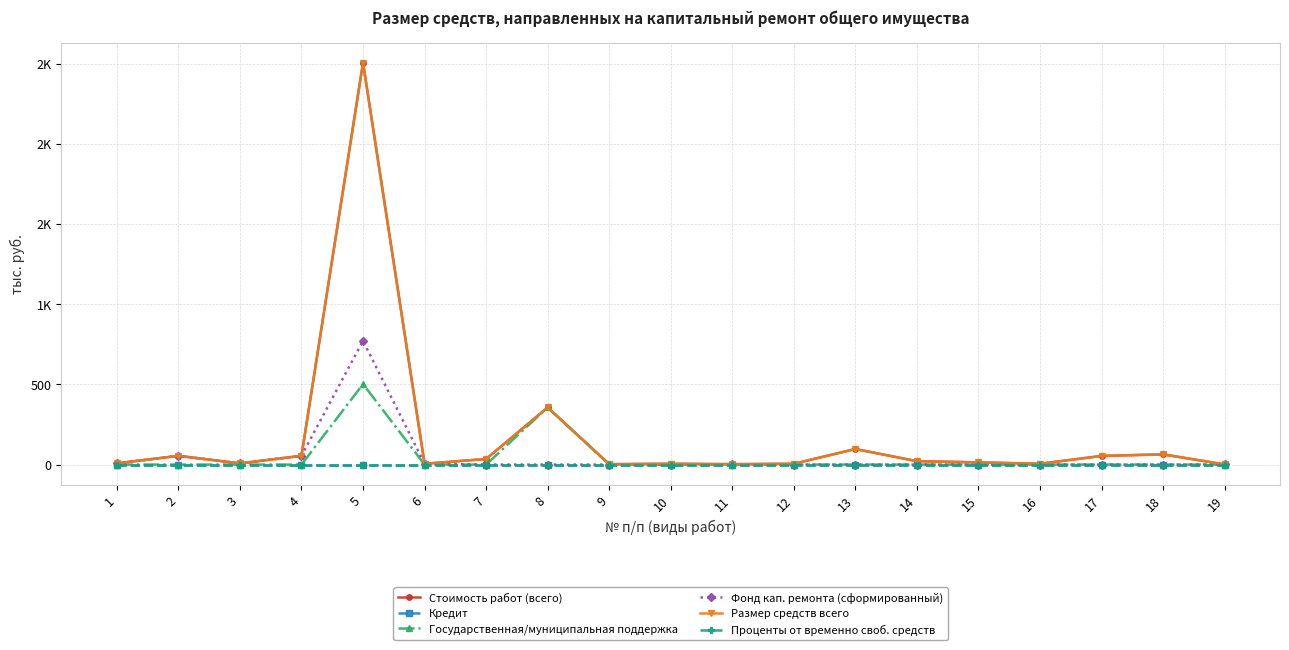

At which label does Стоимость работ (всего) first exceed 13?

2